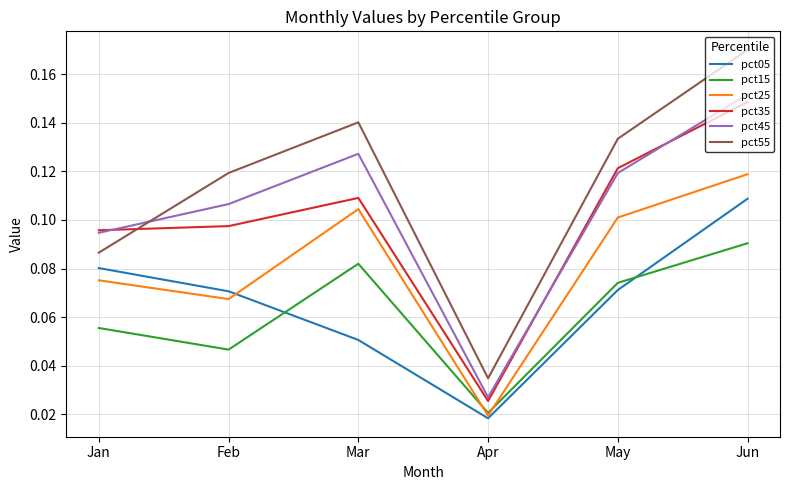

How many pct25 values are between 0 and 1?

6